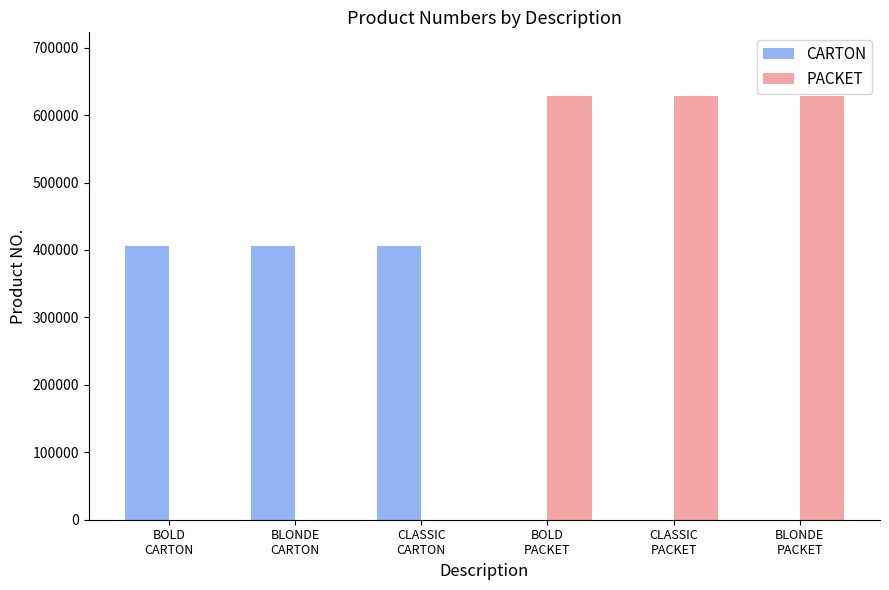

Which series has the largest total across all categories?

PACKET